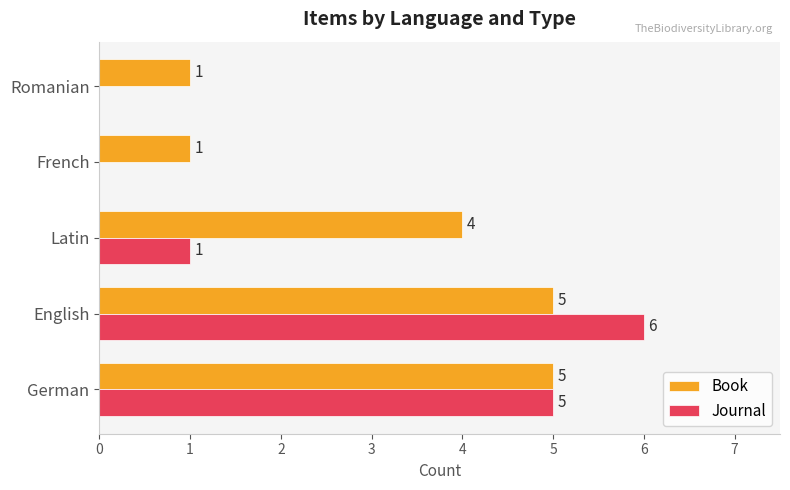

Which series changed the most between English and Latin?

Journal